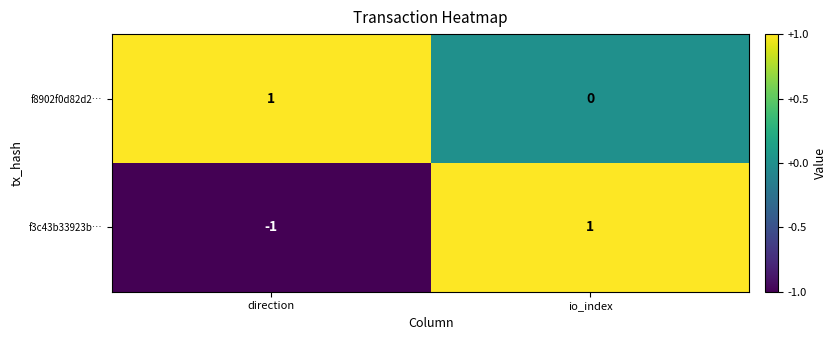

Reading left to right, extract all data points from this chart.

f8902f0d82d2…: direction=1	io_index=0
f3c43b33923b…: direction=-1	io_index=1